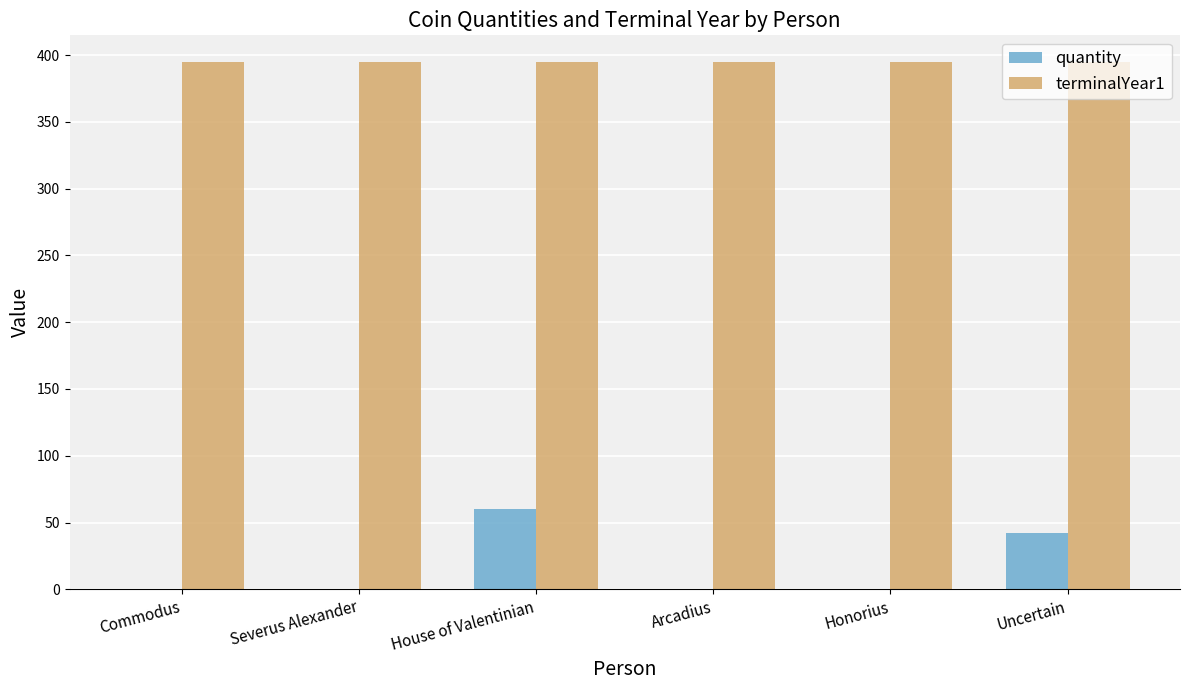

Reading left to right, transcribe all the data shown in this chart.

quantity: Commodus=0	Severus Alexander=0	House of Valentinian=60	Arcadius=0	Honorius=0	Uncertain=42
terminalYear1: Commodus=395	Severus Alexander=395	House of Valentinian=395	Arcadius=395	Honorius=395	Uncertain=395